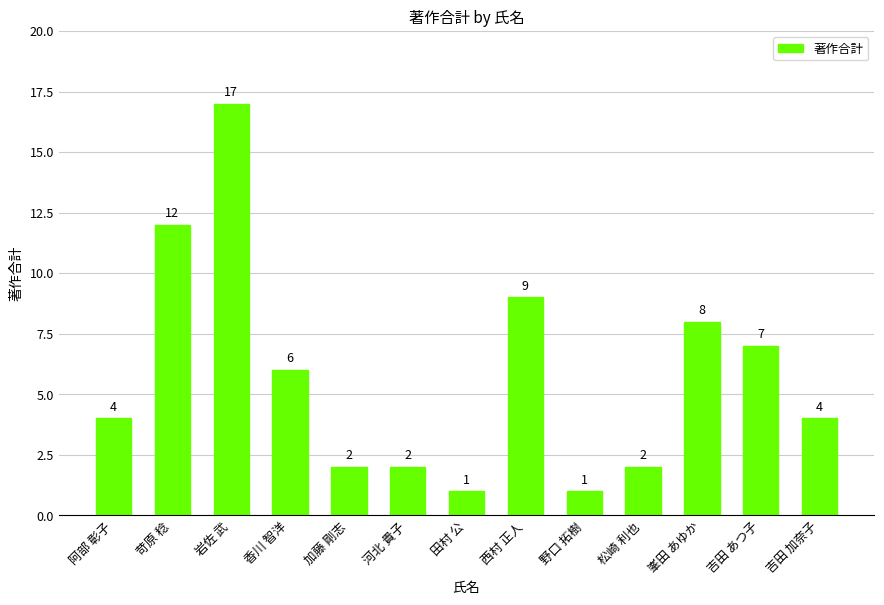

Are the bars horizontal?

No